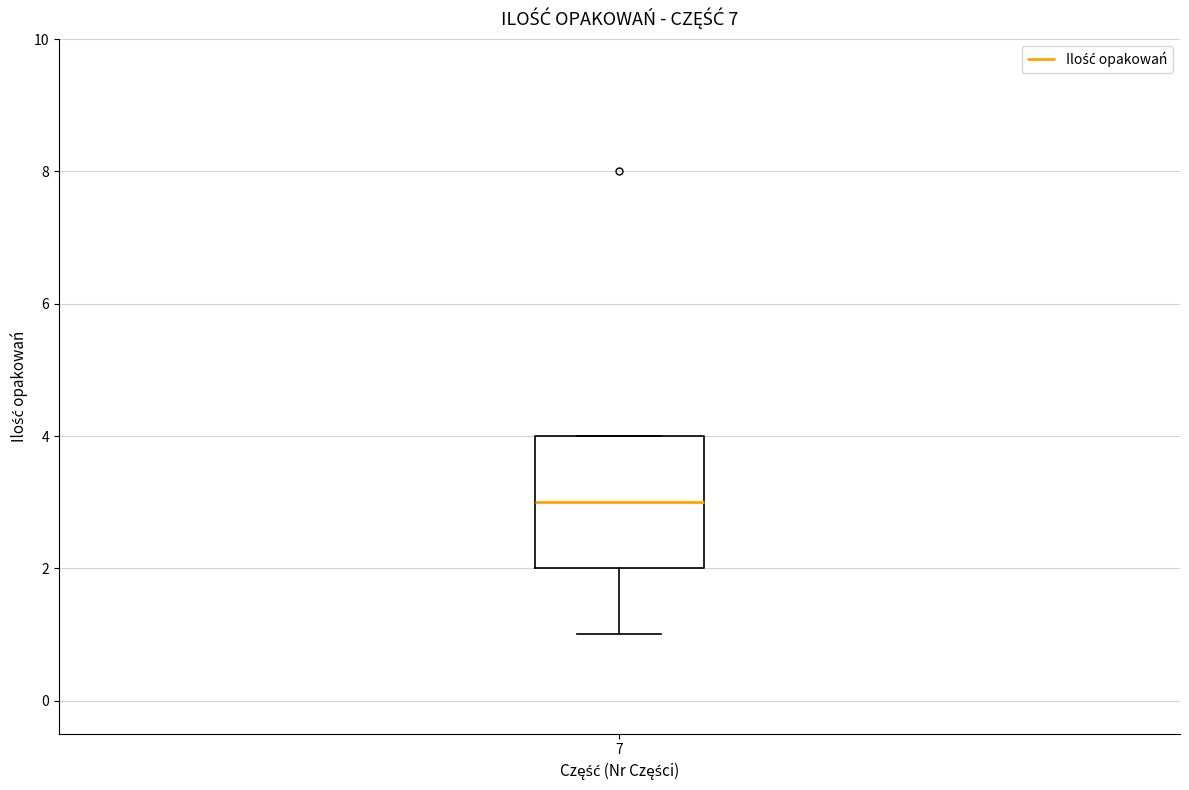

Read this box plot against the y-axis: the position of the median line, the range covered by the box, and the ends of both whiskers. The values are not printed on the chart, so give them approximately, as read against the axis.

median 3, box 2 to 4, whiskers 1 to 4